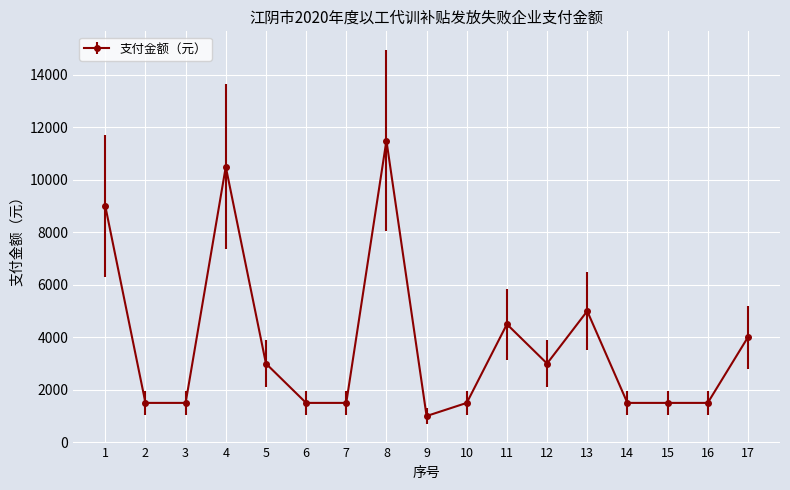

What value does the data have at 13, to the nearest 50?

5000